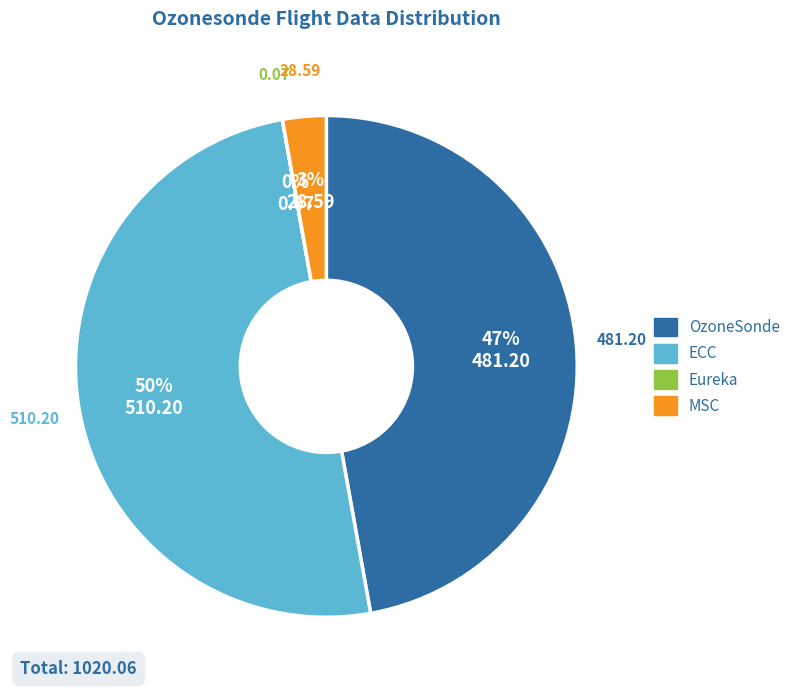

Which slice is the largest?

ECC